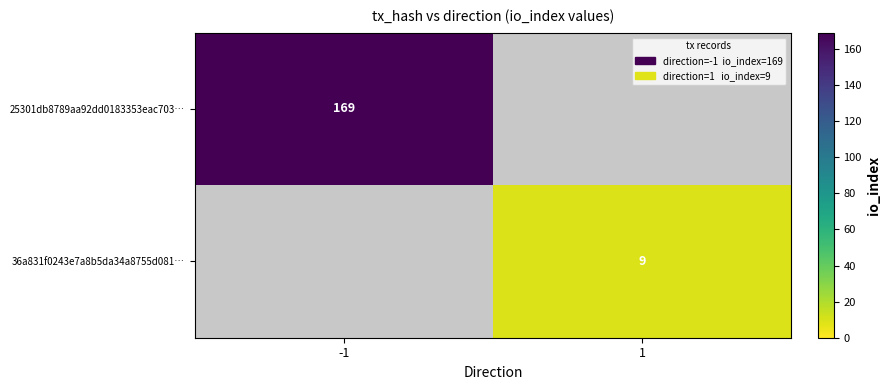

The value of 25301db8789aa92dd0183353eac703… at -1 is 304. True or false?

False